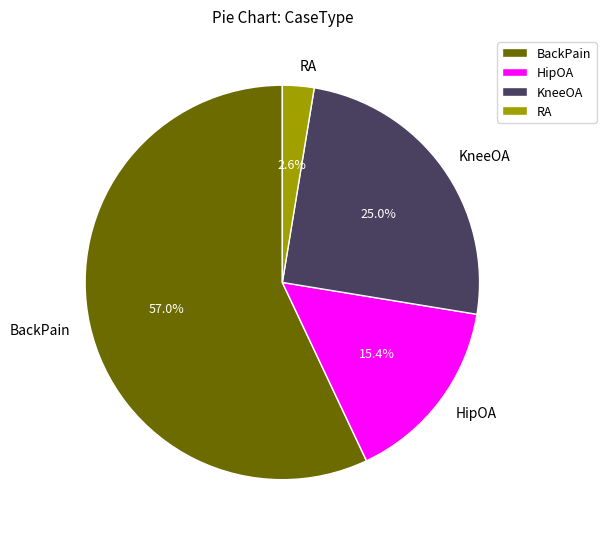

To the nearest percent, what percentage of the pie is RA?

3%